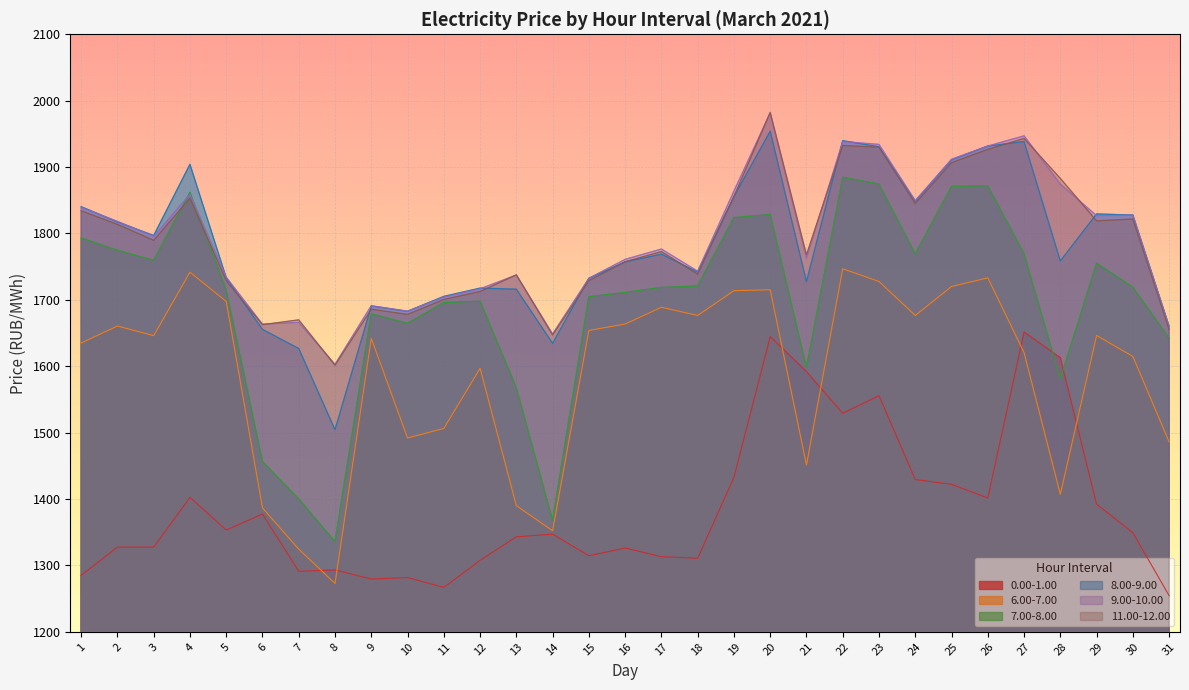

Reading left to right, transcribe all the data shown in this chart.

0.00-1.00: 1=1285.1	2=1327.6	3=1327.6	4=1402.5	5=1353.3	6=1377.4	7=1291.1	8=1293.2	9=1279.5	10=1281.8	11=1267.0	12=1307.6	13=1343.1	14=1347.1	15=1314.6	16=1326.3	17=1313.2	18=1310.8	19=1432.8	20=1644.7	21=1592.0	22=1529.2	23=1555.7	24=1429.3	25=1422.2	26=1401.6	27=1651.5	28=1612.9	29=1392.2	30=1349.3	31=1254.5
6.00-7.00: 1=1635.1	2=1660.6	3=1646.1	4=1741.7	5=1697.7	6=1386.6	7=1324.5	8=1272.9	9=1642.0	10=1491.9	11=1506.3	12=1596.9	13=1390.0	14=1352.2	15=1653.9	16=1663.6	17=1688.9	18=1676.5	19=1713.9	20=1715.2	21=1451.3	22=1746.9	23=1727.6	24=1676.5	25=1720.1	26=1733.2	27=1620.5	28=1407.1	29=1646.4	30=1614.8	31=1486.0
7.00-8.00: 1=1793.1	2=1774.7	3=1759.6	4=1862.0	5=1714.7	6=1456.3	7=1400.3	8=1335.8	9=1679.0	10=1664.5	11=1695.9	12=1698.0	13=1567.5	14=1368.0	15=1704.7	16=1711.3	17=1718.8	18=1720.8	19=1824.0	20=1828.6	21=1598.4	22=1884.7	23=1874.4	24=1769.2	25=1870.9	26=1871.6	27=1769.4	28=1580.9	29=1755.3	30=1719.0	31=1642.4
8.00-9.00: 1=1840.4	2=1817.4	3=1796.9	4=1904.1	5=1733.3	6=1655.5	7=1626.7	8=1504.5	9=1690.6	10=1682.7	11=1705.2	12=1717.7	13=1716.1	14=1634.5	15=1732.5	16=1757.2	17=1768.9	18=1741.8	19=1855.5	20=1954.0	21=1727.6	22=1939.8	23=1930.6	24=1848.6	25=1911.0	26=1931.7	27=1938.4	28=1758.5	29=1829.4	30=1827.7	31=1660.2
9.00-10.00: 1=1839.4	2=1818.3	3=1795.6	4=1859.2	5=1734.3	6=1663.4	7=1666.1	8=1602.9	9=1691.2	10=1682.9	11=1704.2	12=1716.7	13=1737.4	14=1648.6	15=1732.5	16=1761.0	17=1776.6	18=1743.2	19=1863.9	20=1981.5	21=1763.0	22=1938.5	23=1934.2	24=1849.5	25=1911.7	26=1931.7	27=1947.1	28=1874.5	29=1826.8	30=1827.6	31=1660.0
11.00-12.00: 1=1834.1	2=1813.7	3=1789.7	4=1853.2	5=1729.0	6=1662.6	7=1669.9	8=1601.5	9=1685.9	10=1678.1	11=1700.6	12=1712.6	13=1737.6	14=1647.0	15=1728.9	16=1757.4	17=1772.8	18=1738.6	19=1855.7	20=1982.3	21=1768.0	22=1932.5	23=1929.9	24=1845.1	25=1906.7	26=1926.7	27=1943.2	28=1883.0	29=1819.0	30=1821.8	31=1655.3